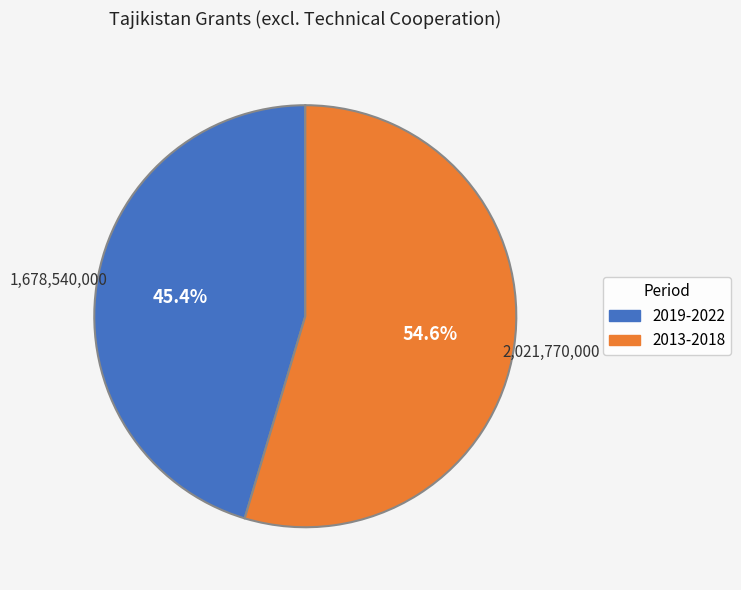

Is there a majority slice in this chart?

Yes